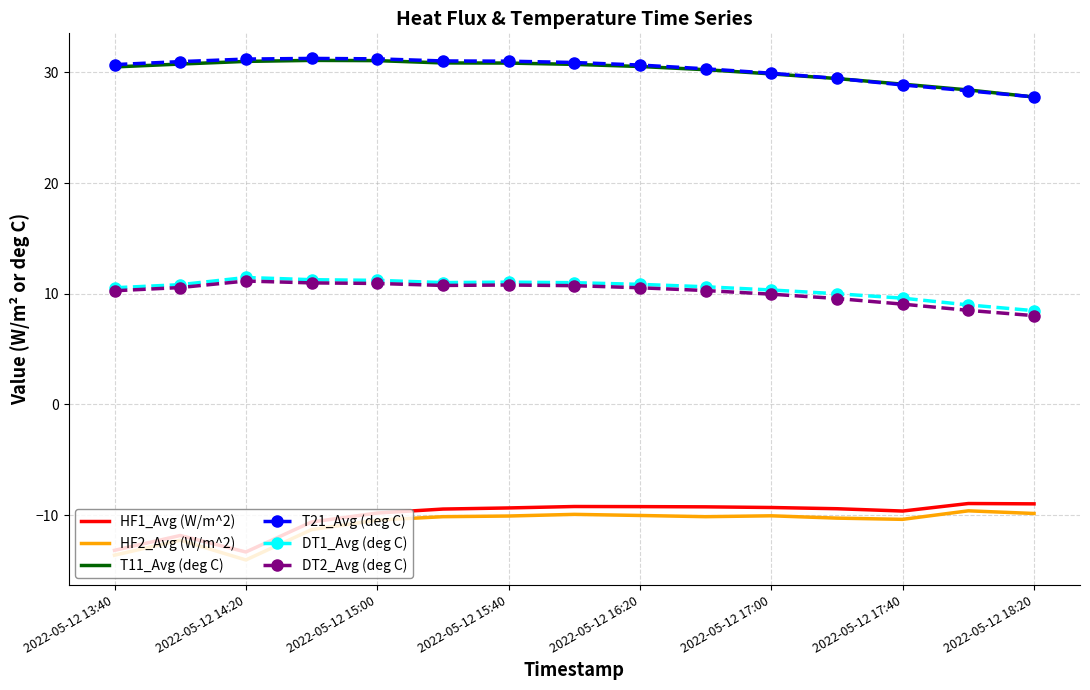

What is the difference between the maximum and minimum values in the T11_Avg (deg C) series?

3.3